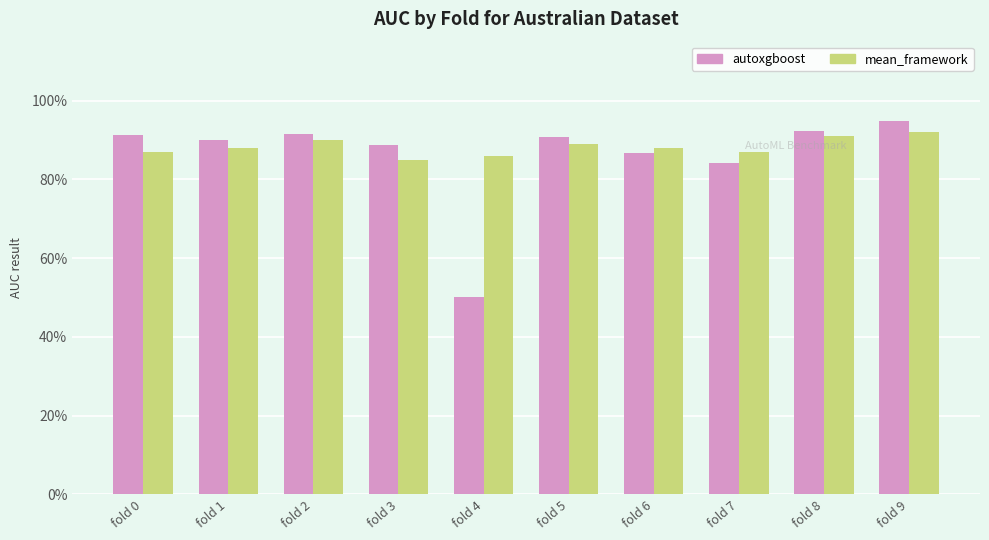

Are the bars horizontal?

No